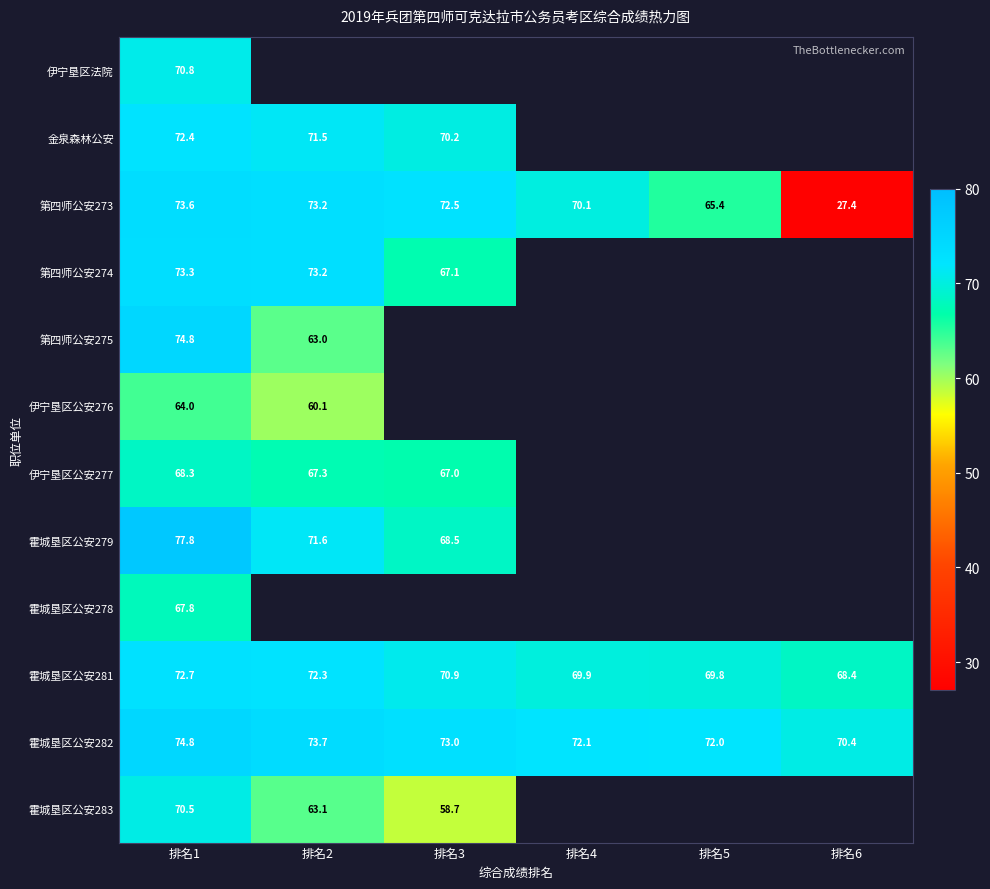

What is the maximum value for 伊宁垦区公安276?

64.0